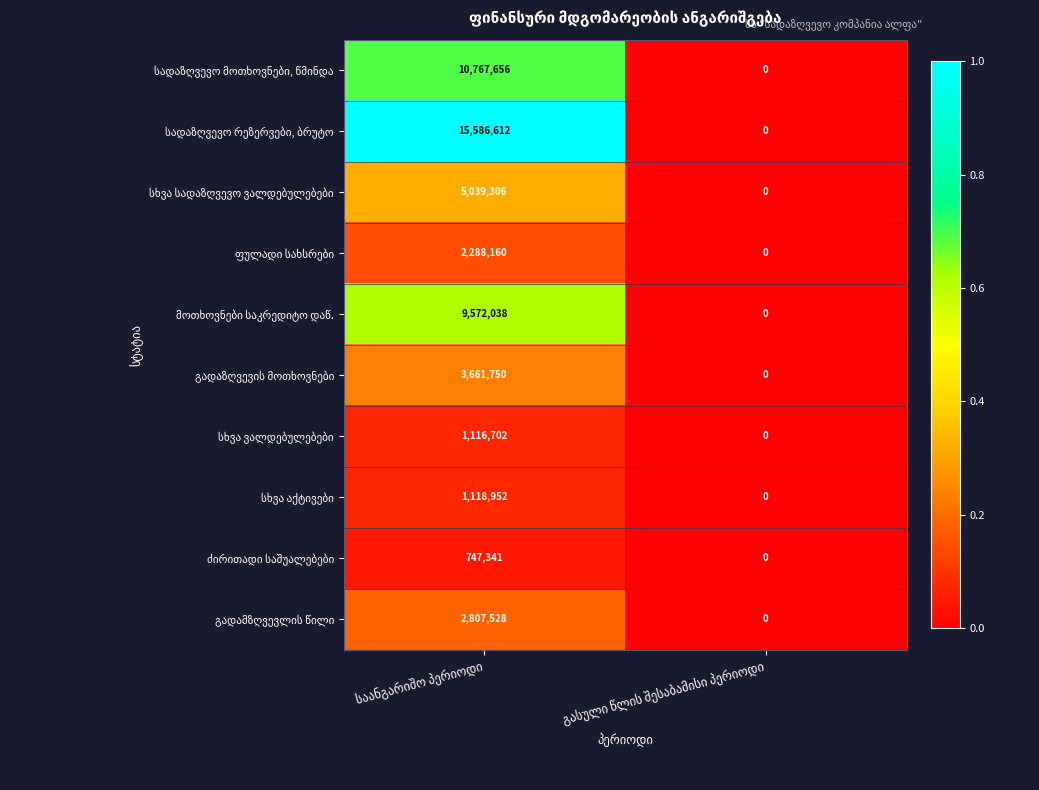

Between გასული წლის შესაბამისი პერიოდი and საანგარიშო პერიოდი, which is larger?

საანგარიშო პერიოდი